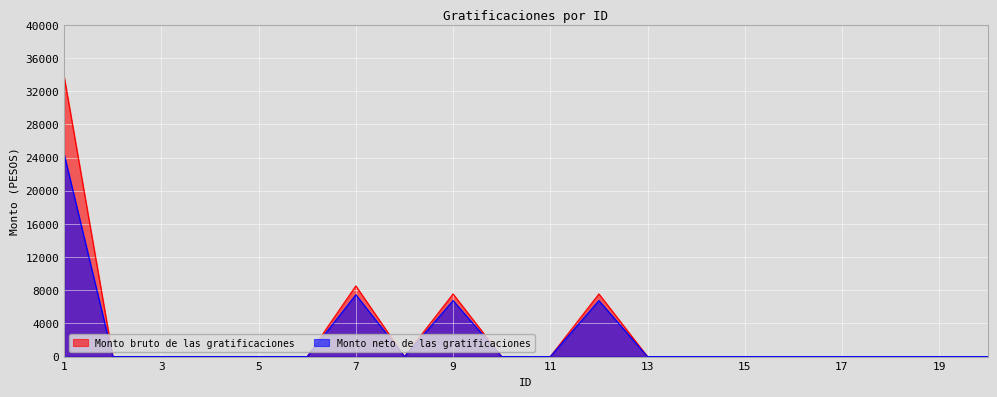

Reading left to right, what are all the values shown in this chart?

Monto bruto de las gratificaciones: 33733	0	0	0	0	0	8525	0	7554	0	0	7554	0	0	0	0	0	0	0	0
Monto neto de las gratificaciones: 24373	0	0	0	0	0	7452	0	6751	0	0	6751	0	0	0	0	0	0	0	0